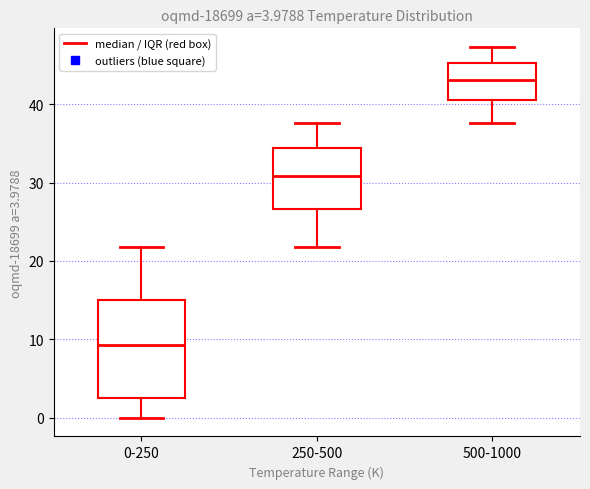

Which box's median line is the highest?

500-1000